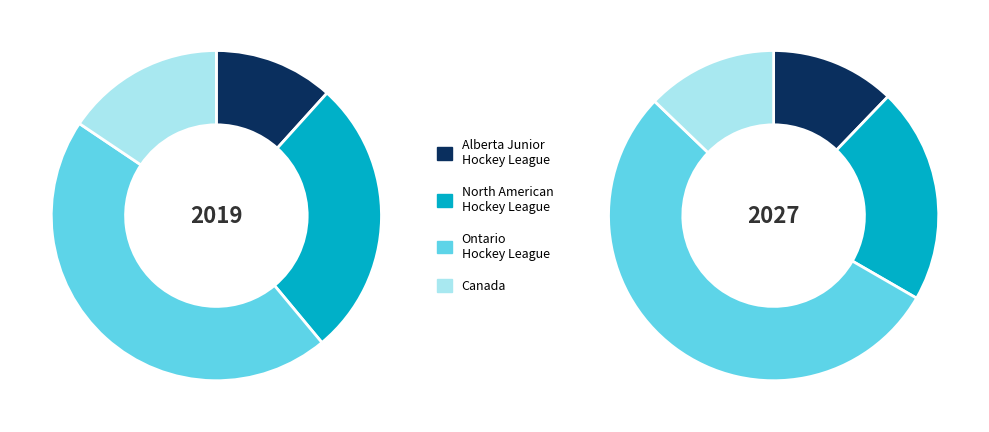

Approximately how many times larger is the value at Alberta_Junior_Hockey_League compared to North_American_Hockey_League?

0.4